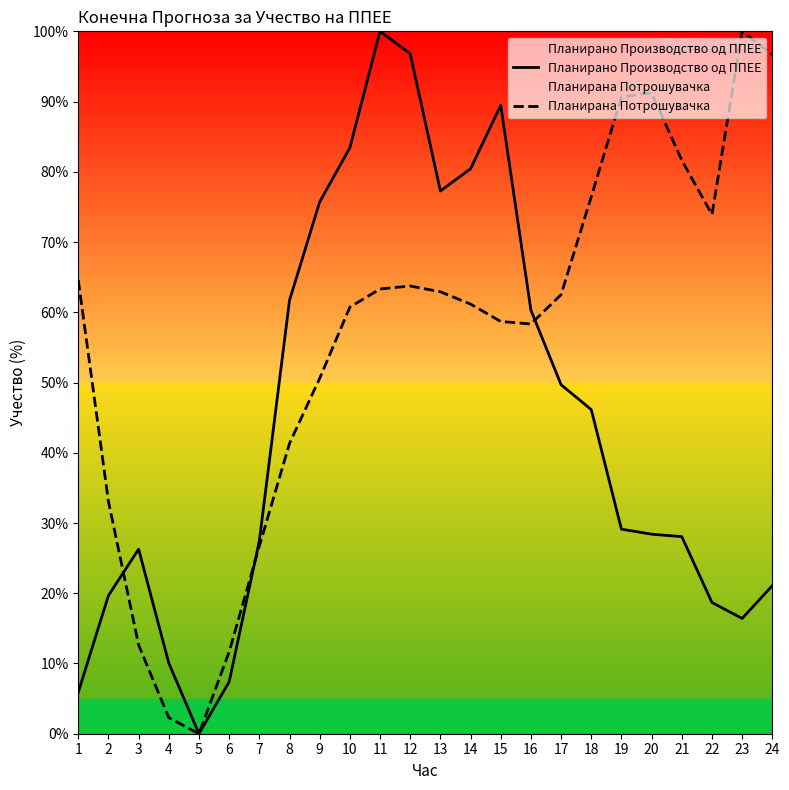

True or false: Планирано Производство од ППЕЕ has a value of 24.7 at 17.

False